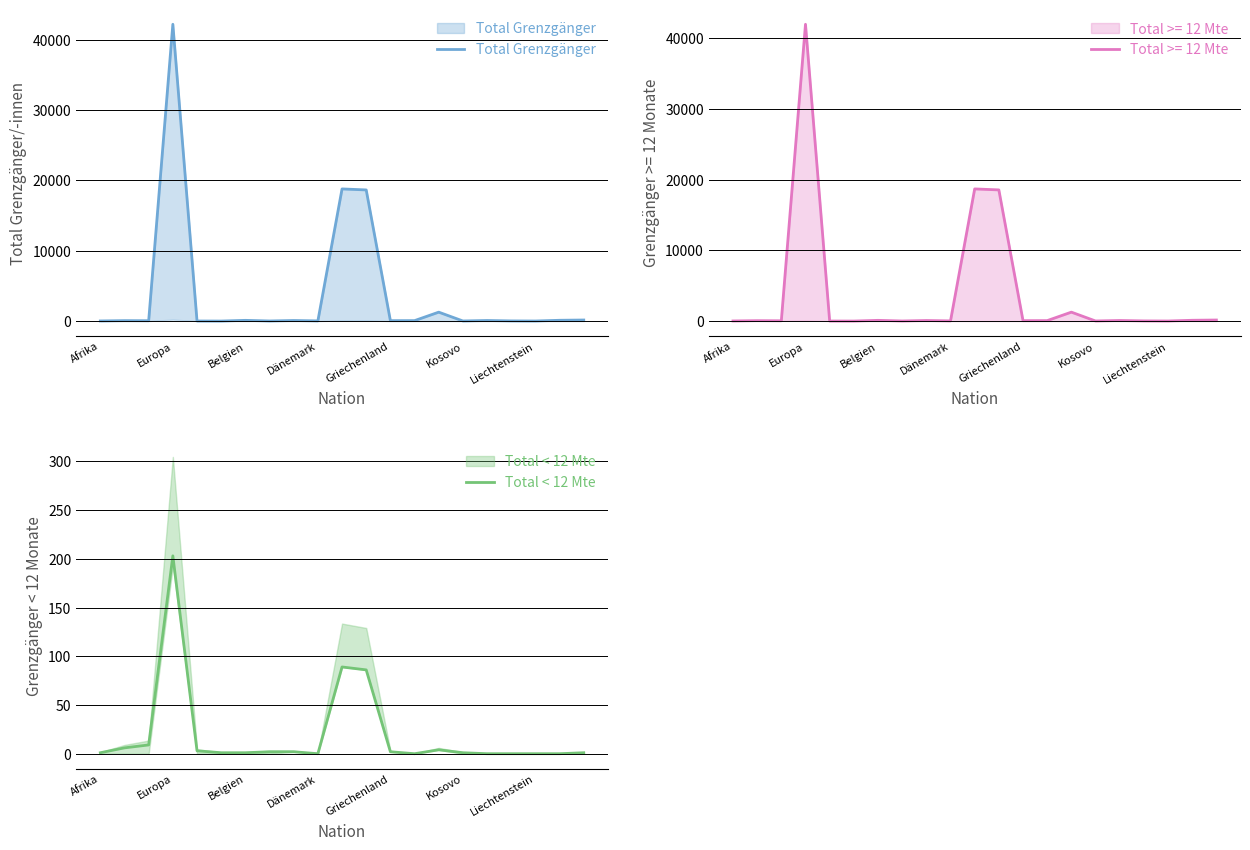

Which series changed the most between 16 and 19?

Total Grenzgänger